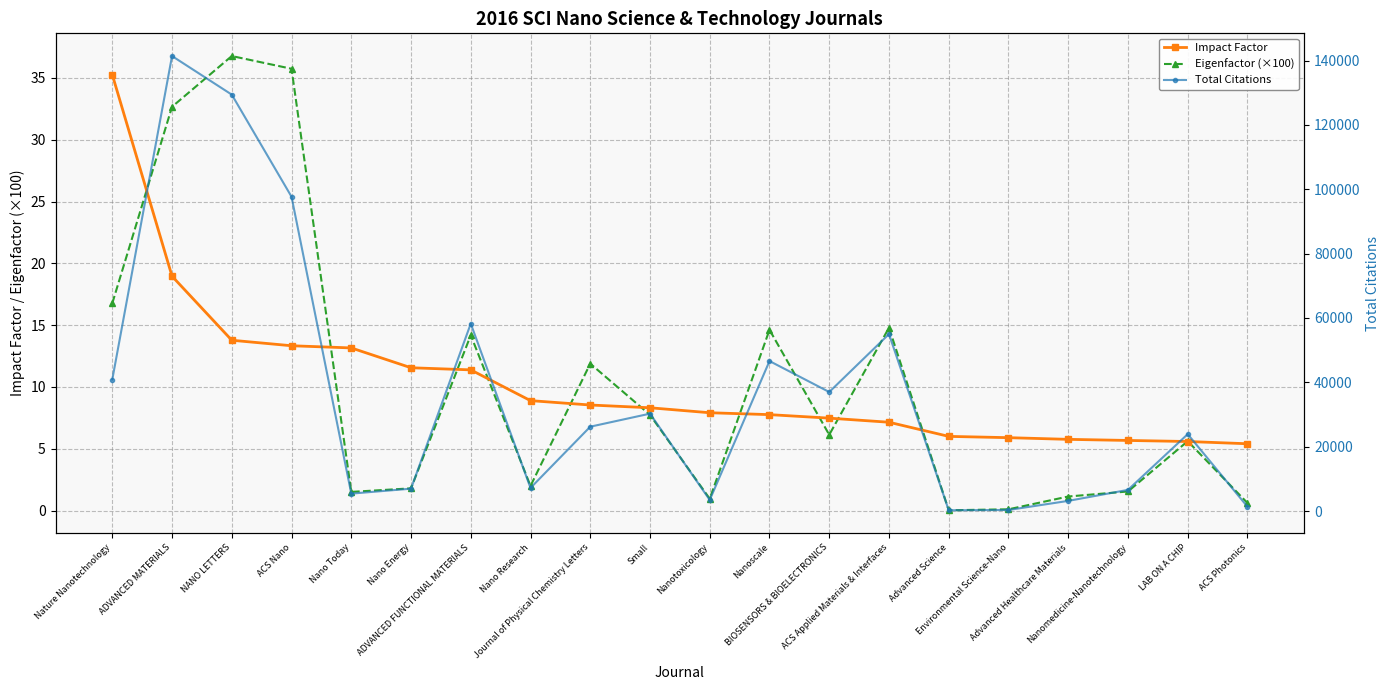

What is the sum of the Impact Factor values at ACS Photonics and ADVANCED MATERIALS?

24.4